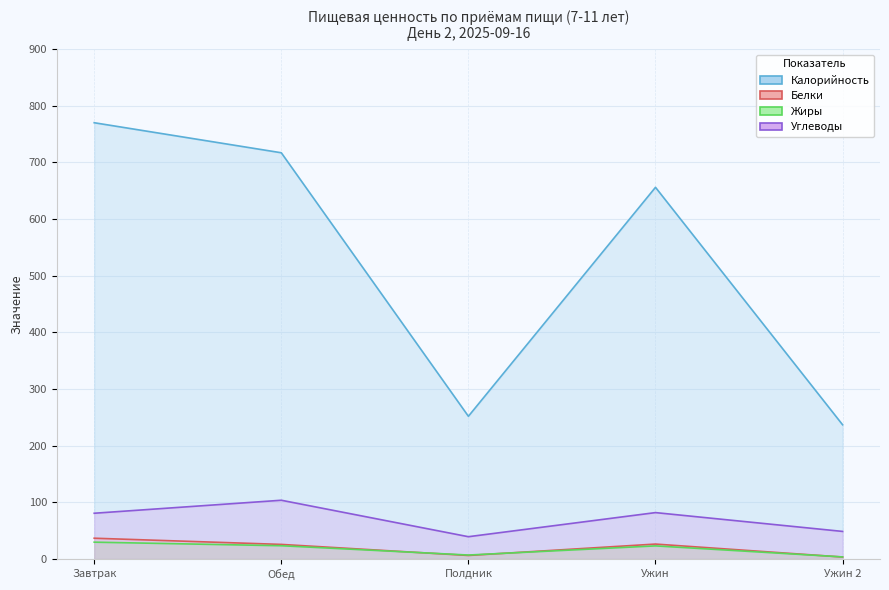

How many interior local peaks does the Углеводы (линия) series have?

2